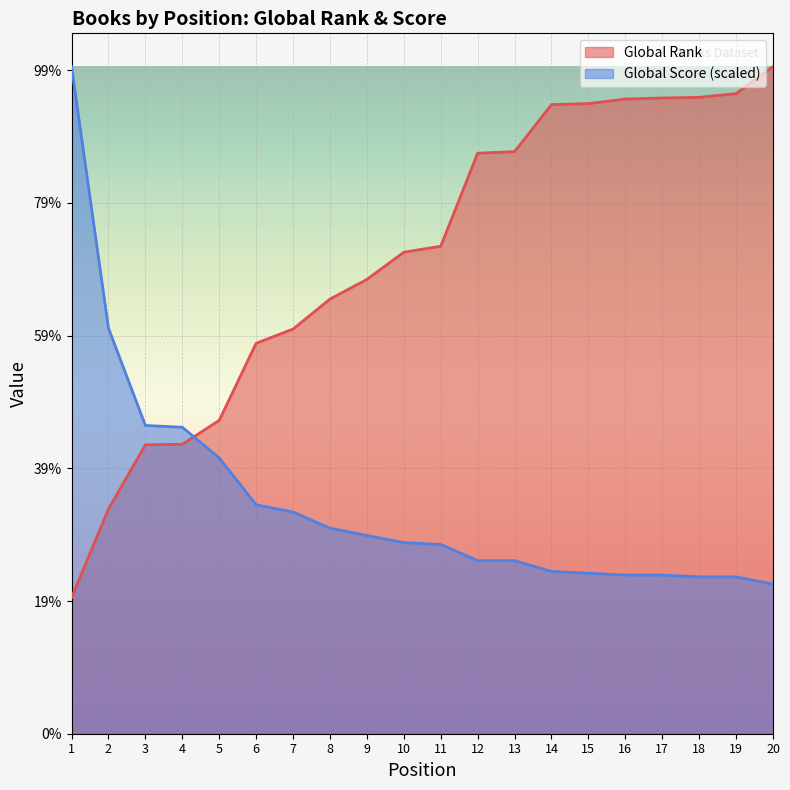

Reading left to right, extract all data points from this chart.

Global Rank: 1=1025.0	2=1692.0	3=2177.0	4=2181.0	5=2361.0	6=2942.0	7=3049.0	8=3275.0	9=3423.0	10=3628.0	11=3673.0	12=4374.0	13=4386.0	14=4740.0	15=4748.0	16=4782.0	17=4790.0	18=4795.0	19=4823.0	20=5026.0
Global Score: 1=5026.0	2=3056.4	3=2322.8	4=2309.2	5=2078.3	6=1725.1	7=1670.8	8=1548.6	9=1494.2	10=1439.9	11=1426.3	12=1304.0	13=1304.0	14=1222.5	15=1209.0	16=1195.4	17=1195.4	18=1181.8	19=1181.8	20=1127.5